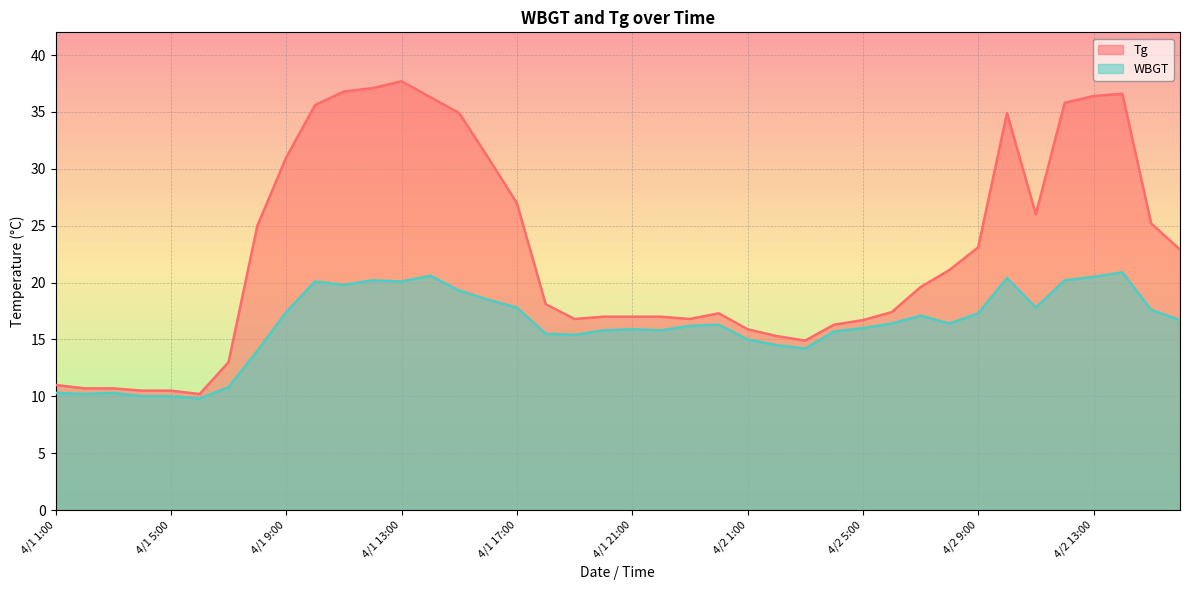

Where does the Tg series first go above 19?

4/1 8:00